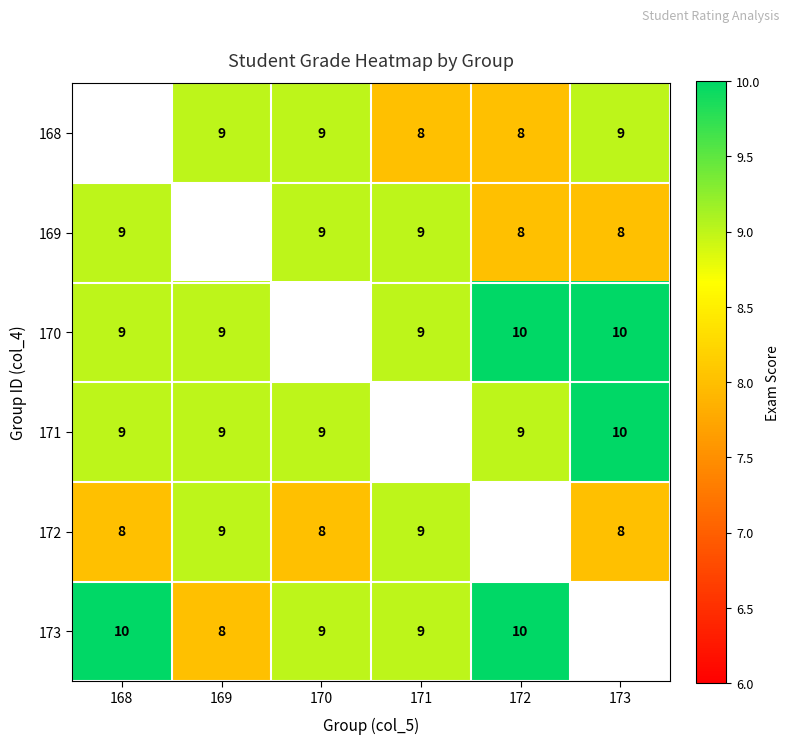

The 171 series shows 9 at 169. True or false?

True